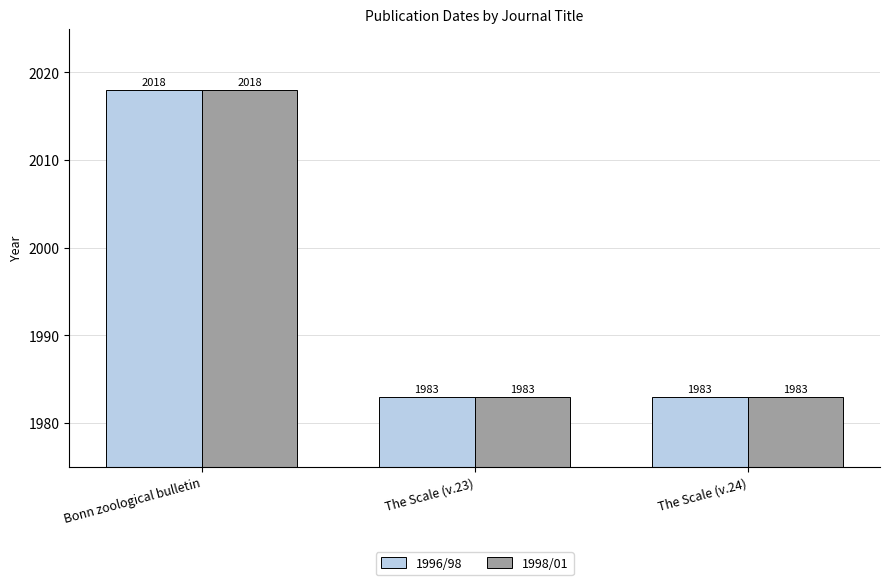

What is the difference between the maximum and minimum values in the 1998/01 series?

35